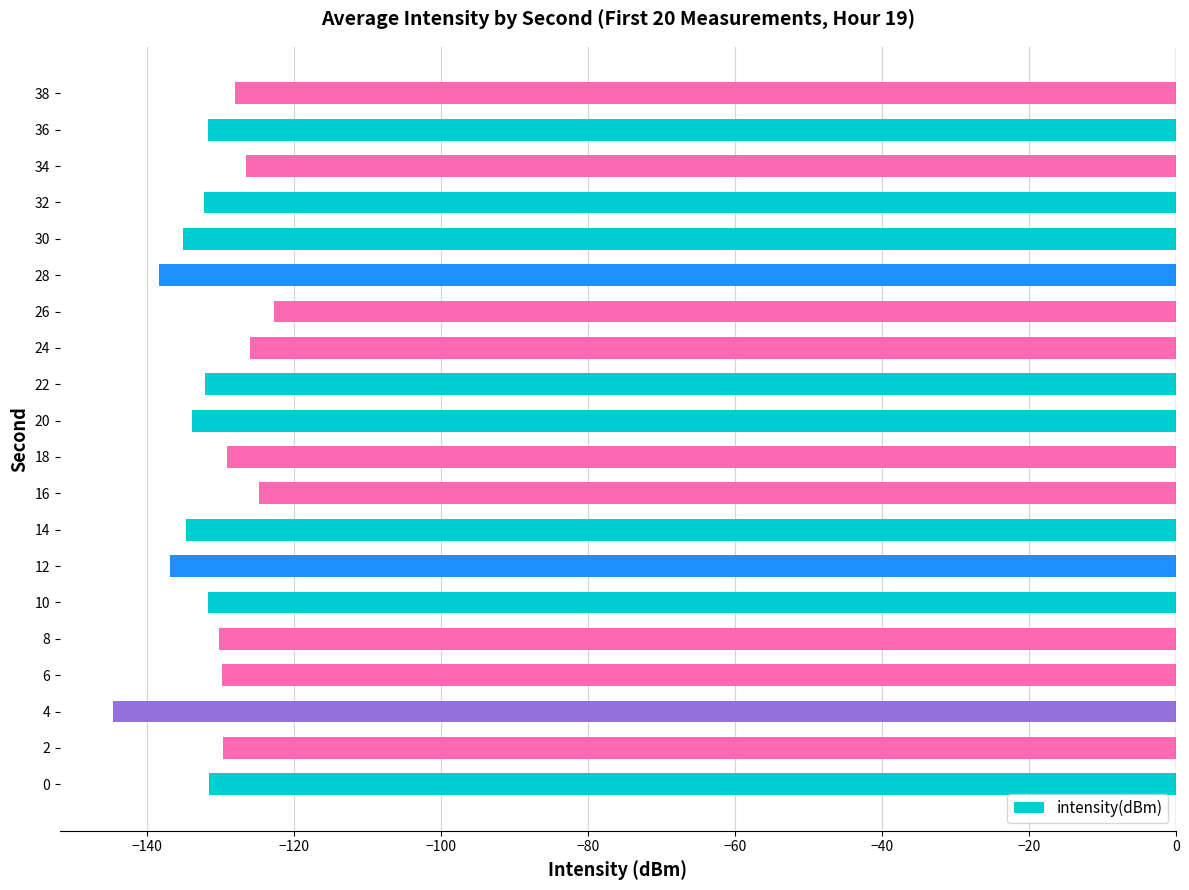

The value at 28 is -138.3. True or false?

True